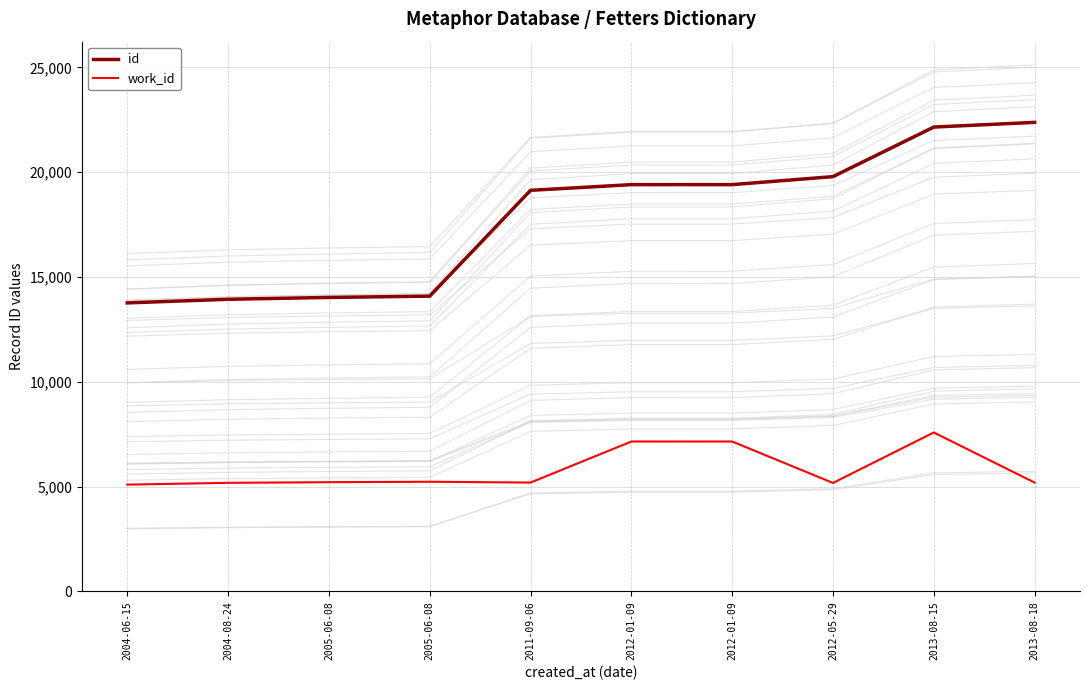

True or false: work_id and id cross at least once.

False